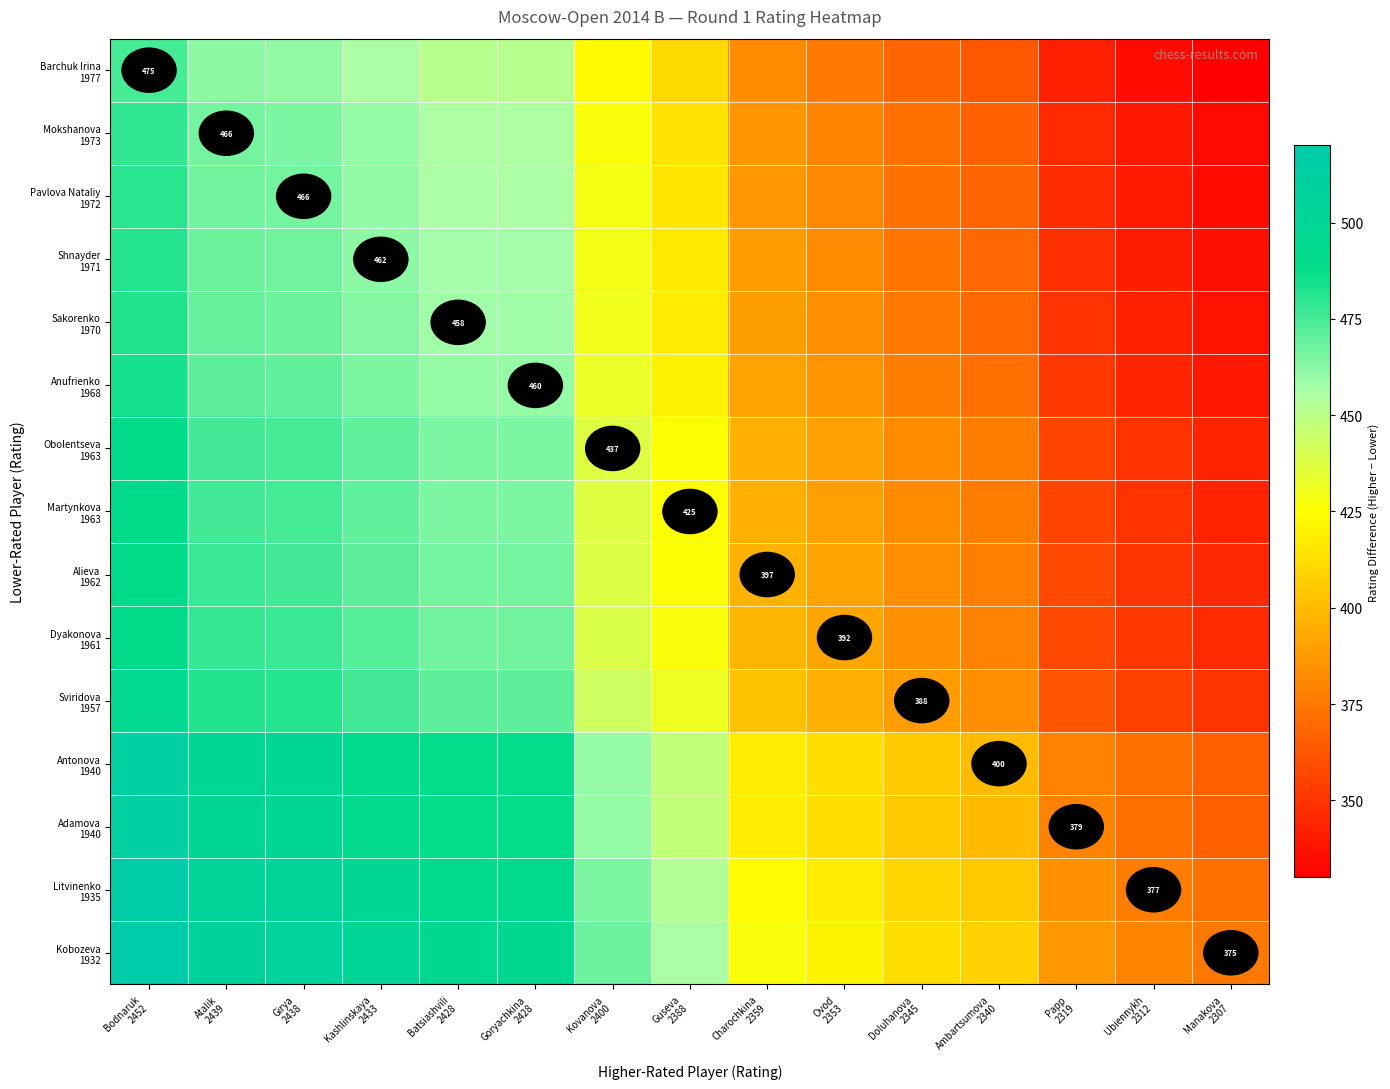

Which series has the largest total across all categories?

Kobozeva 1932